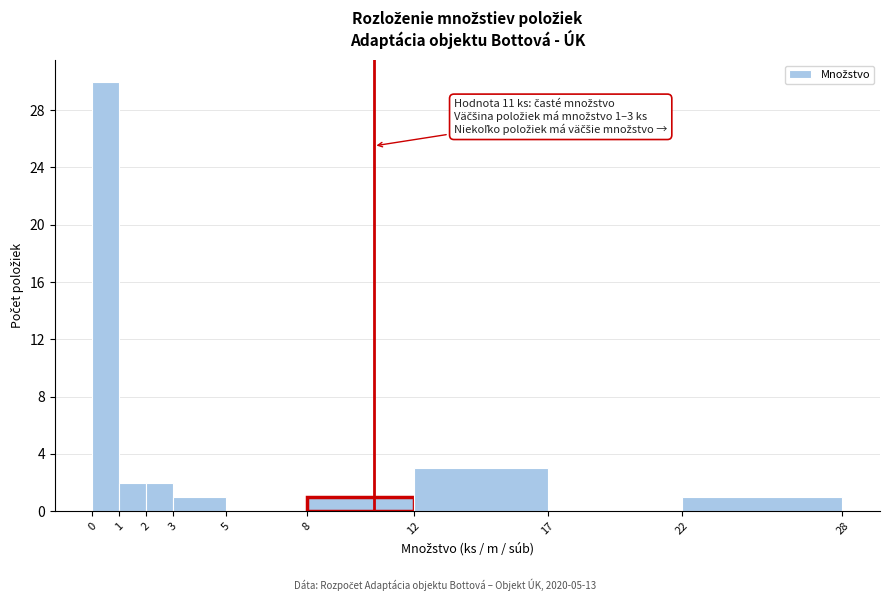

Reading right to left, list all the values displayed in this chart.

22=1	17=0	12=3	8=1	5=0	3=1	2=2	1=2	0=30